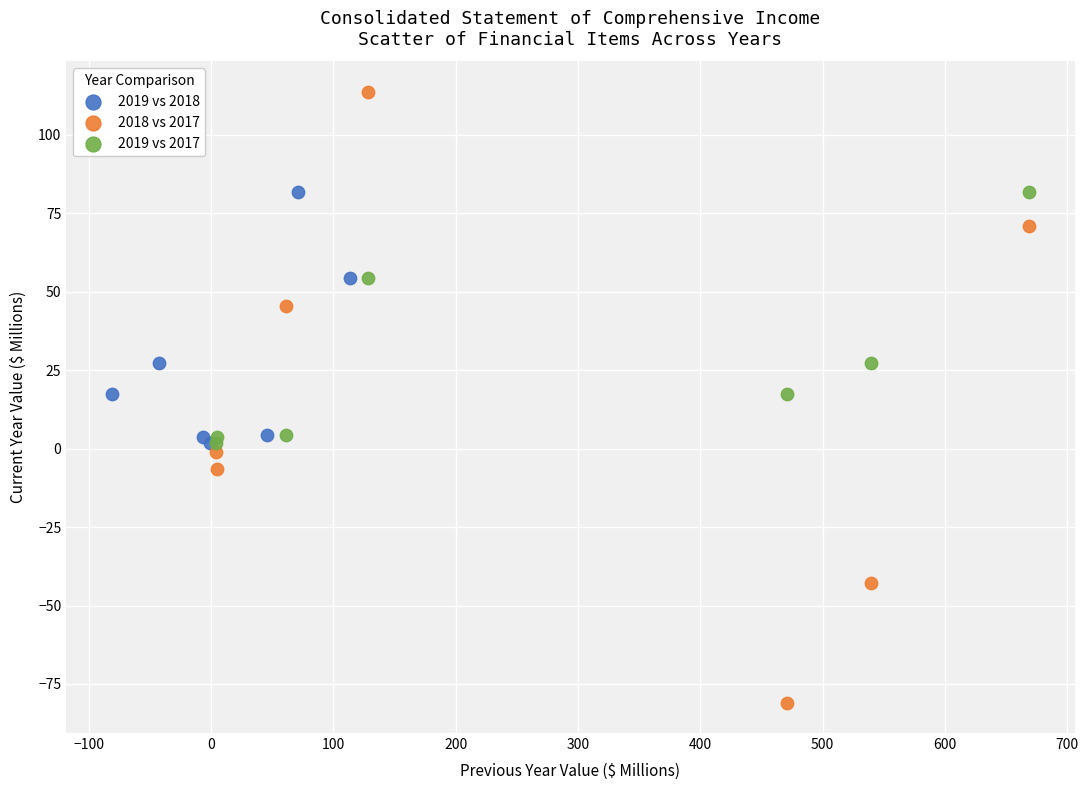

Which series has the largest Y range (max minus min)?

2018 vs 2017